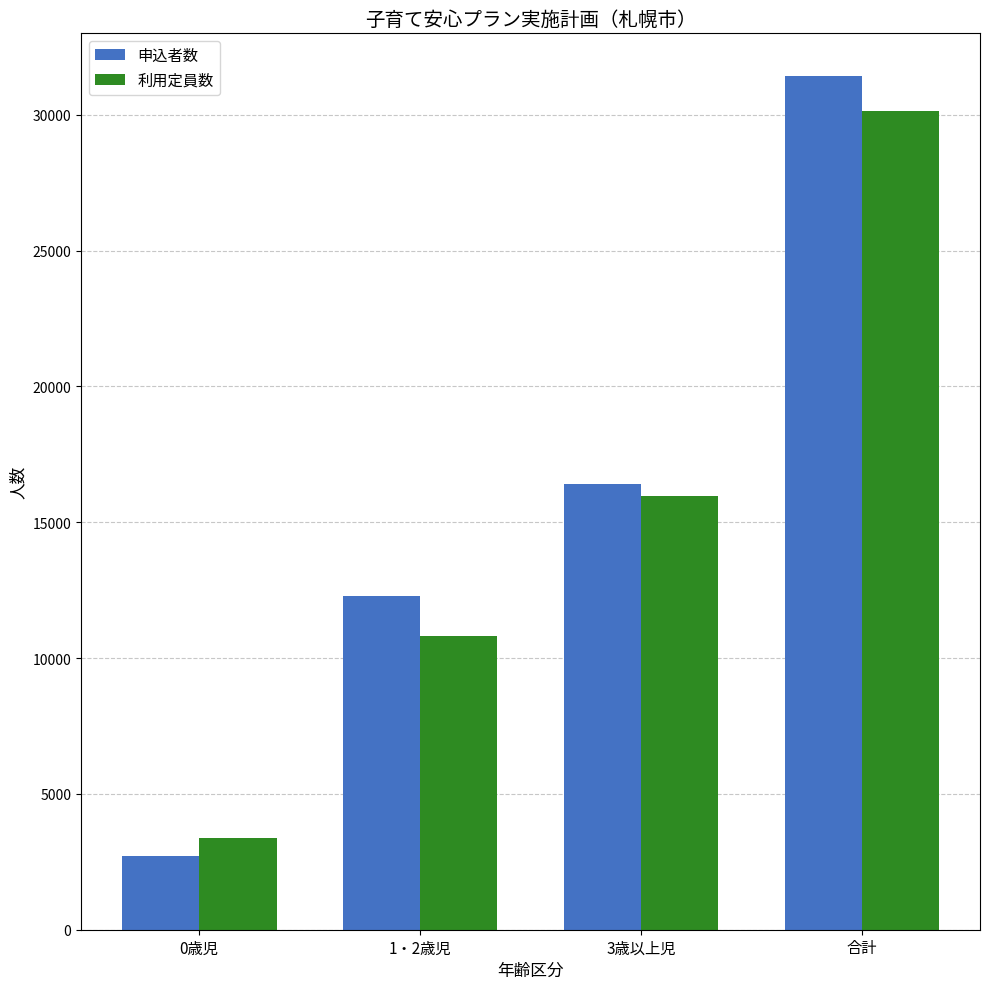

Which series has the largest total across all categories?

申込者数